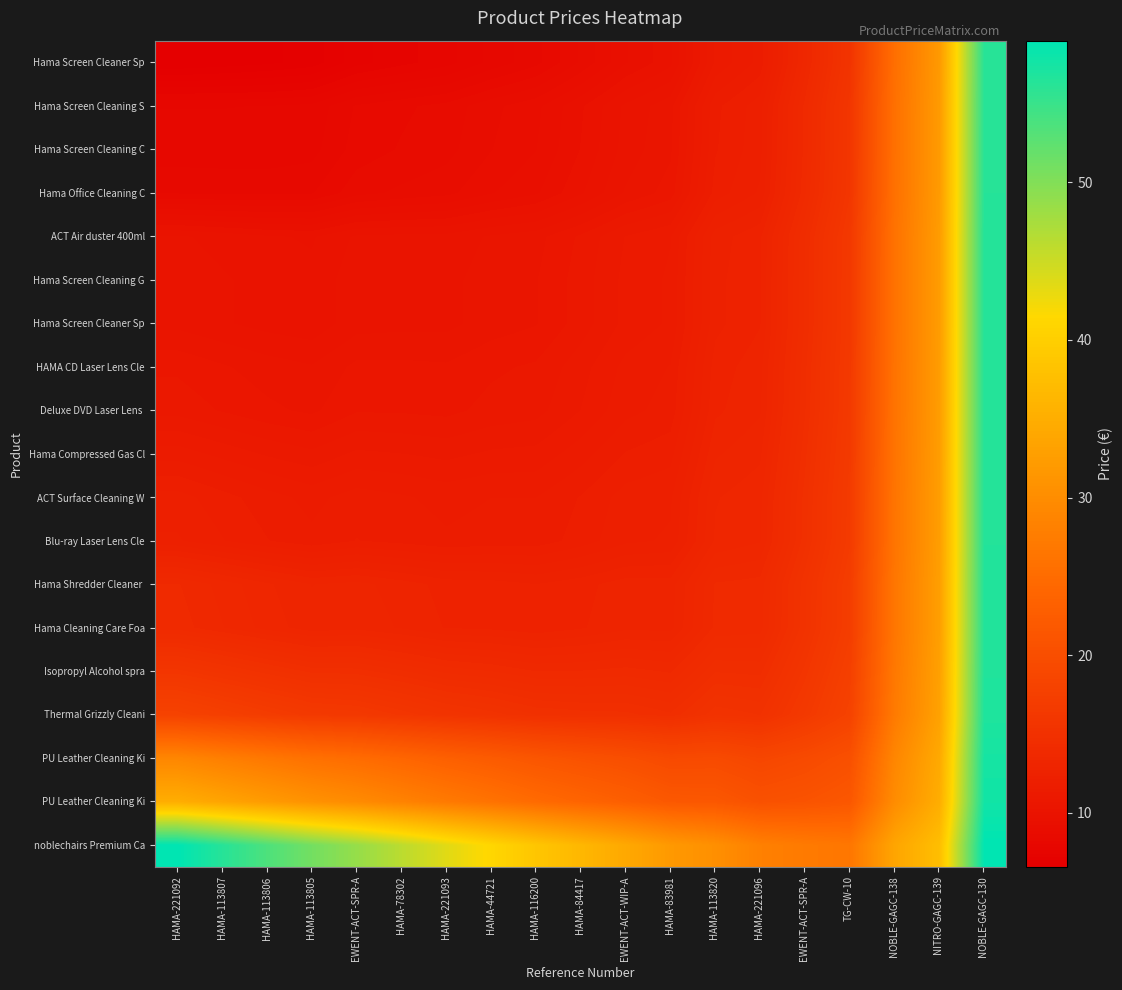

What is the difference between the highest and lowest values at HAMA-78302?

38.6